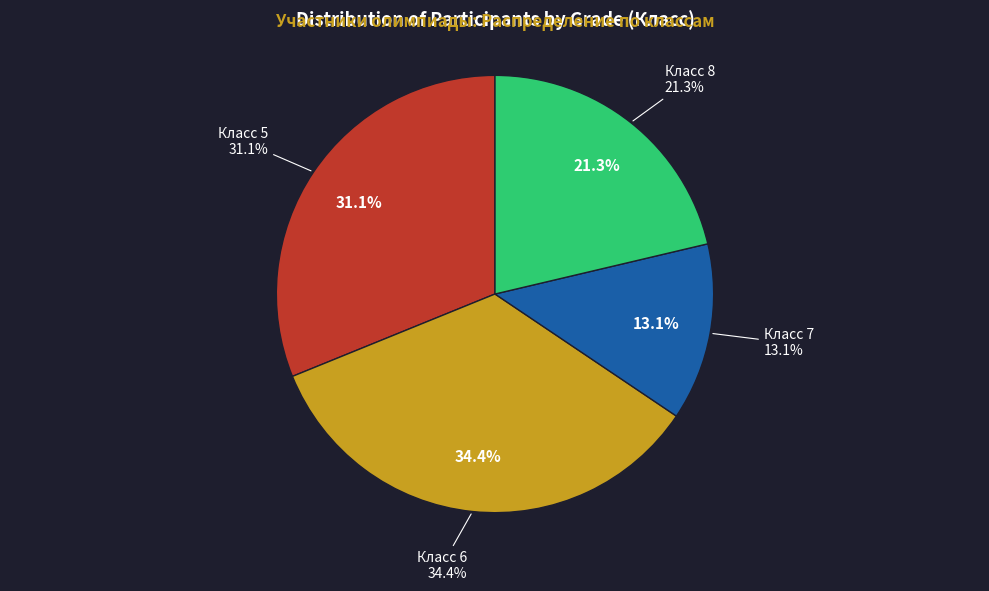

What is the largest slice in the pie chart?

6